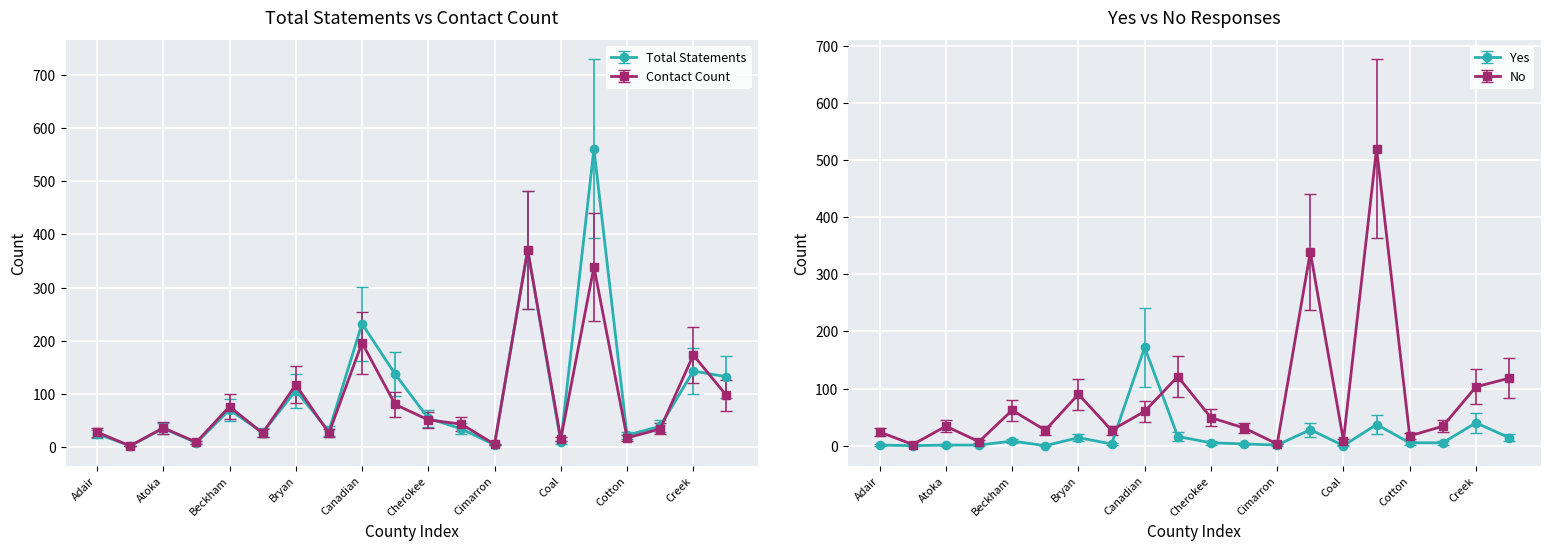

True or false: Yes and Contact Count cross at least once.

False